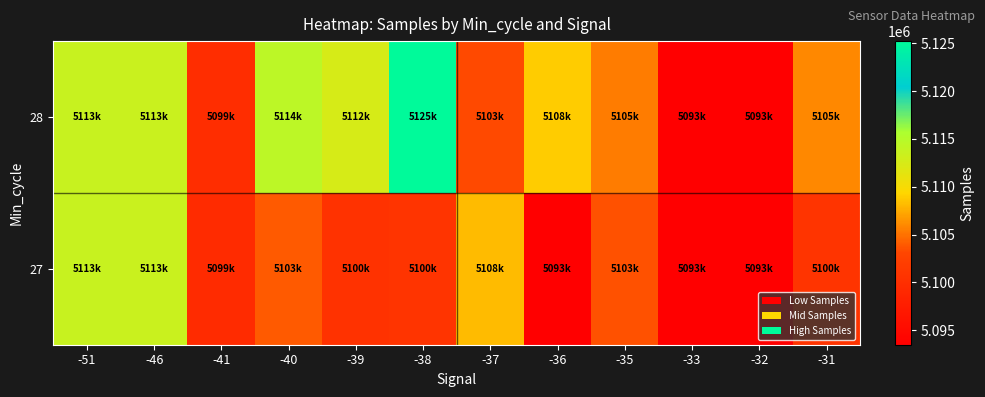

Which has a higher value, -33 or -41?

-41